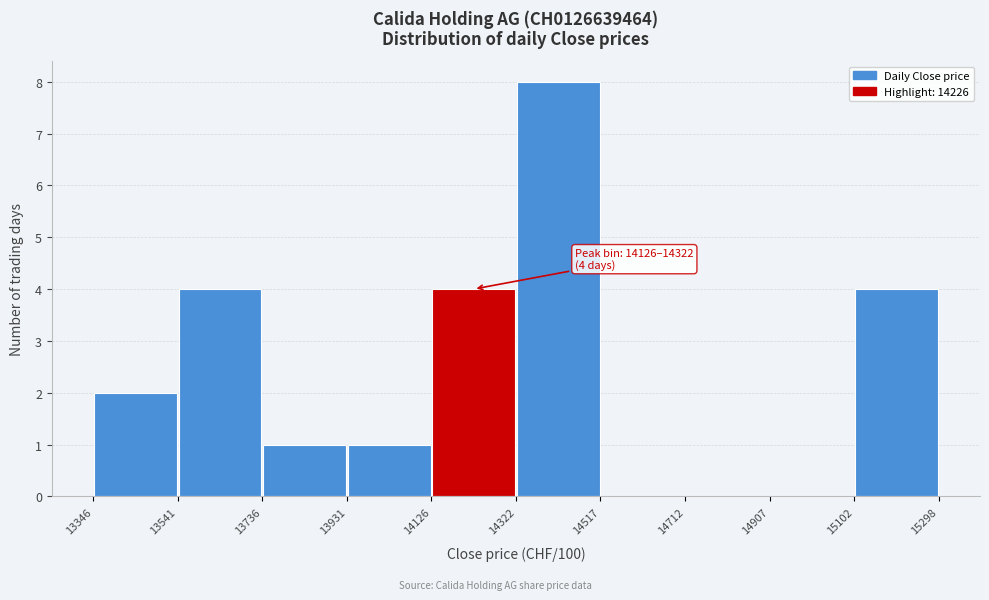

Which range on the x-axis has the tallest bar?

14322 to 14517